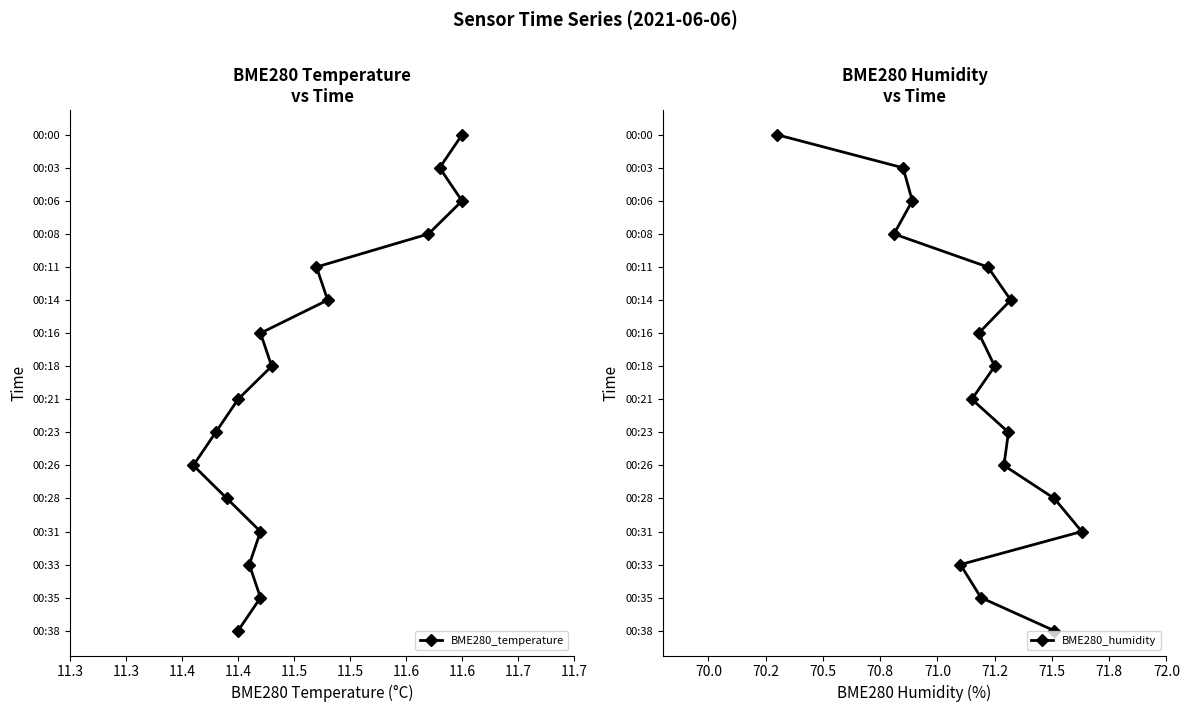

How many values in the BME280_humidity series are below 8?

8